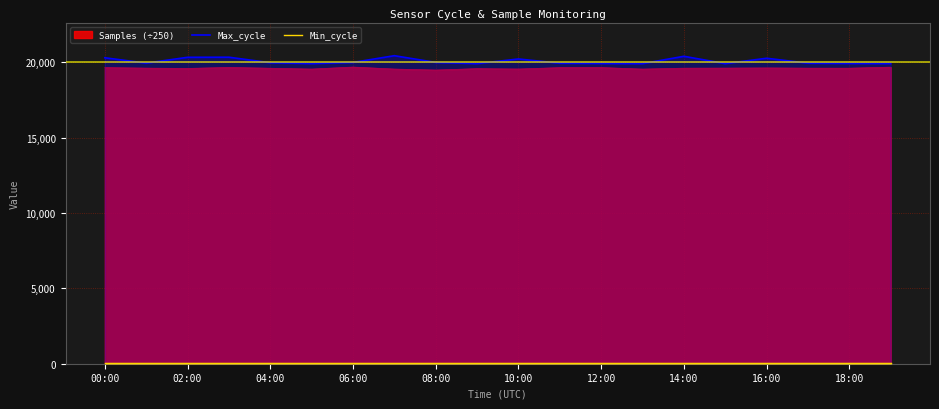

True or false: Min_cycle and Max_cycle intersect in this chart.

False